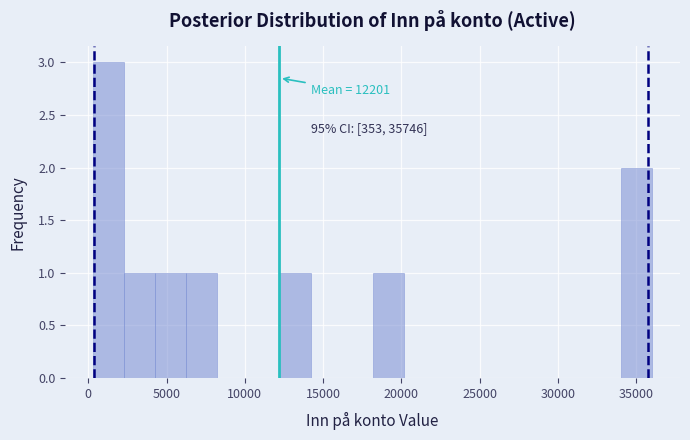

Read against the x-axis, roughly where is the centre of the tallest bar?

1500